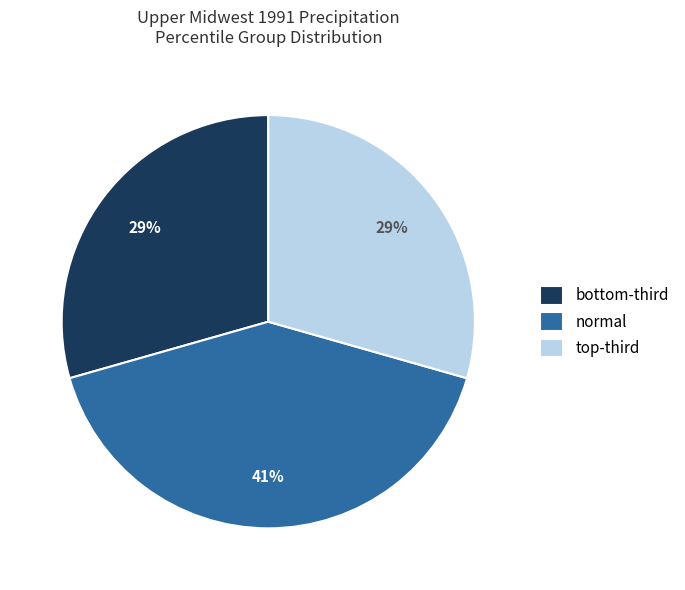

Which category has the biggest portion of the pie?

normal